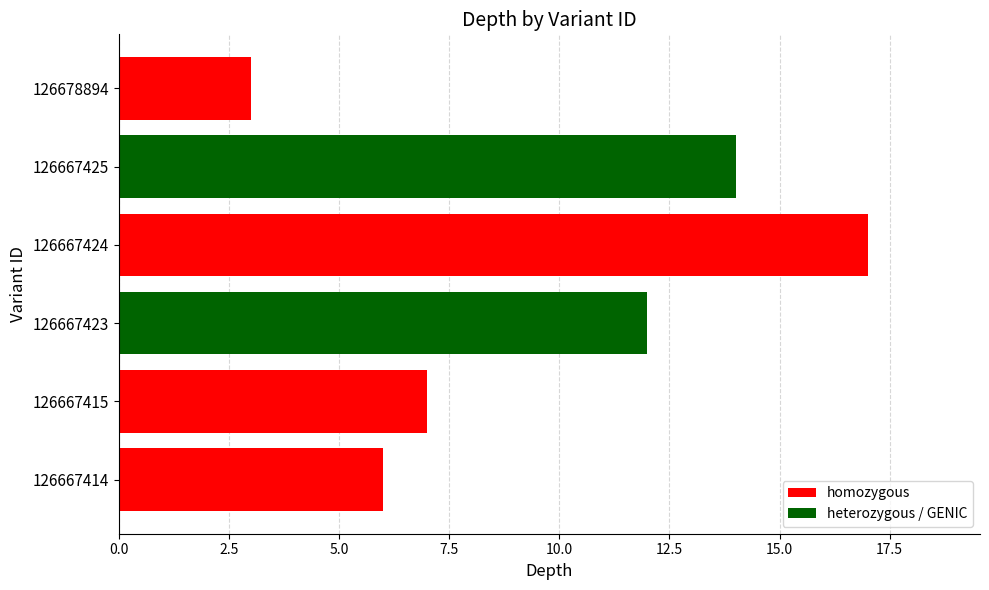

What is the minimum value shown in the chart?

3